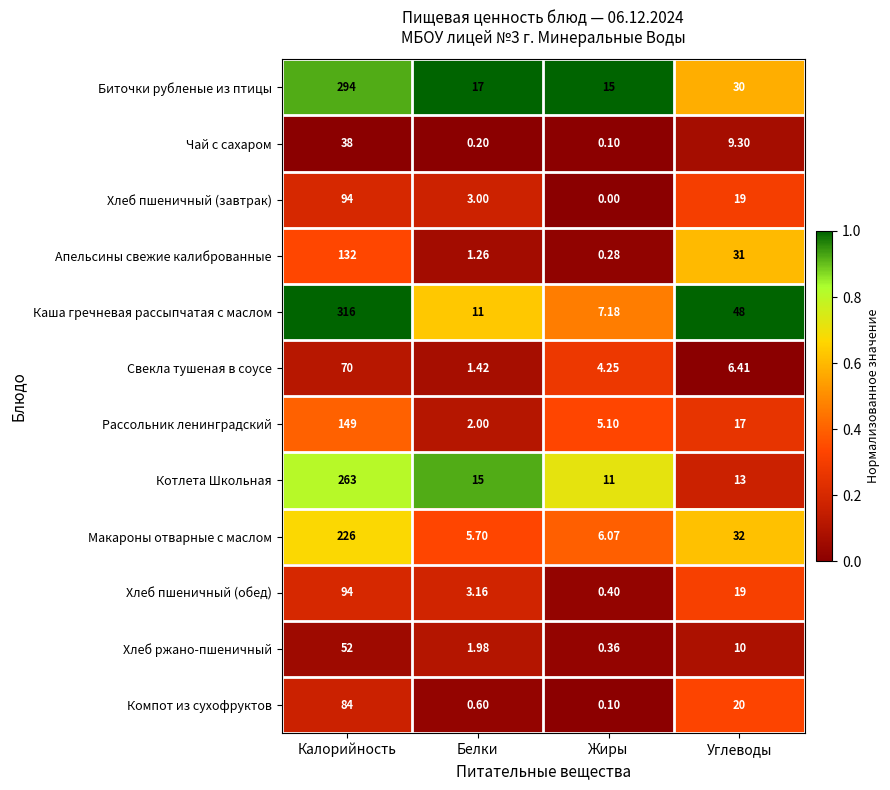

Which series has the largest range (max minus min)?

Каша гречневая рассыпчатая с маслом